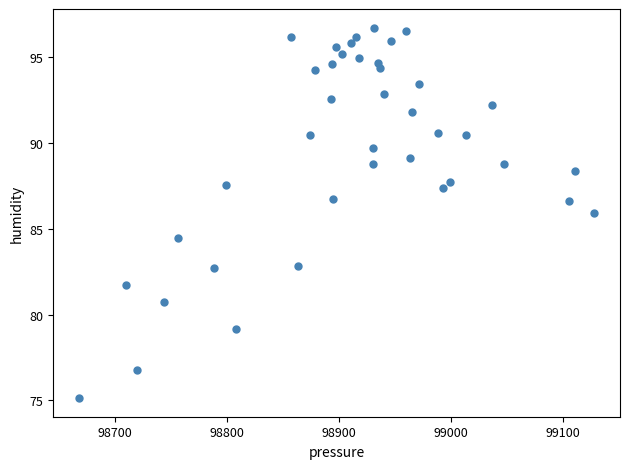

What Y value in the scatter plot is closest to 85?

84.4